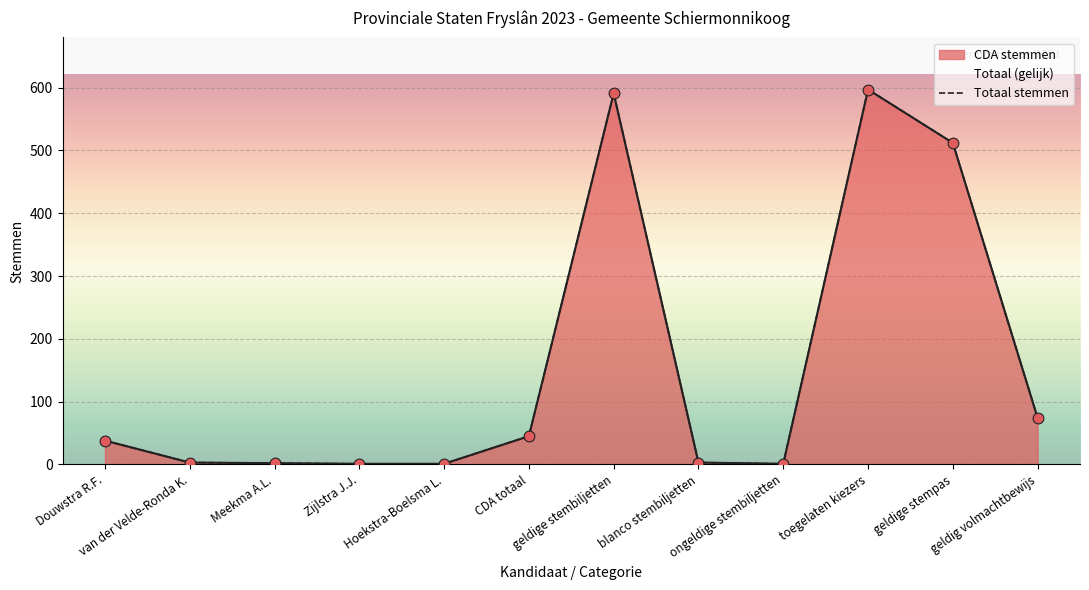

Between geldig volmachtbewijs and Douwstra R.F., which is larger?

geldig volmachtbewijs